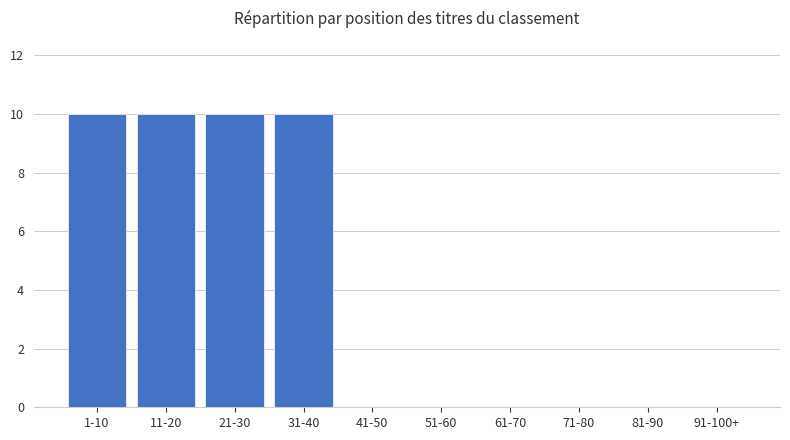

Are the bars horizontal?

No